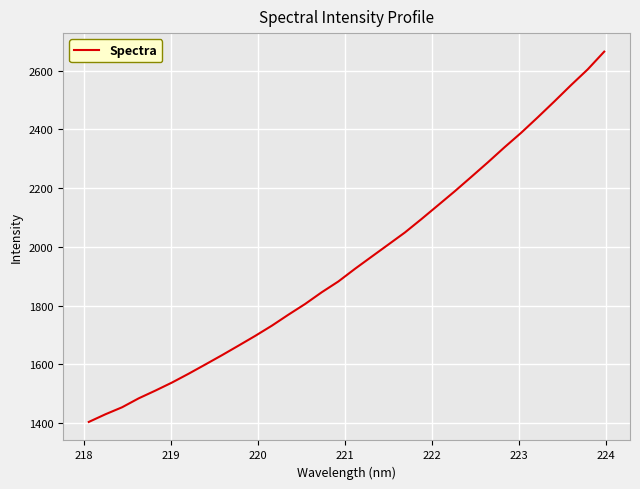

What is the greatest value displayed?

2664.7